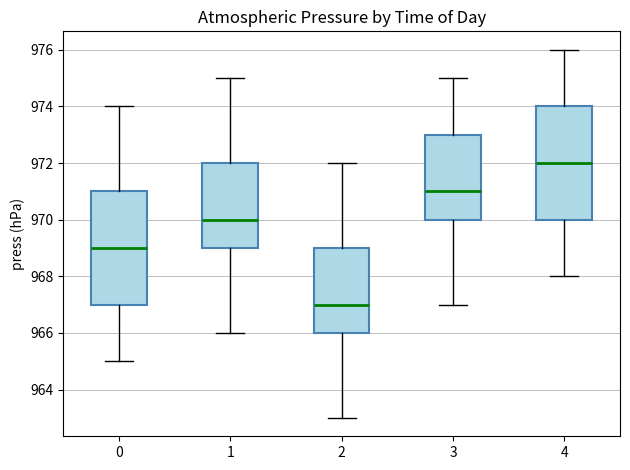

Which box's median line is the lowest?

2